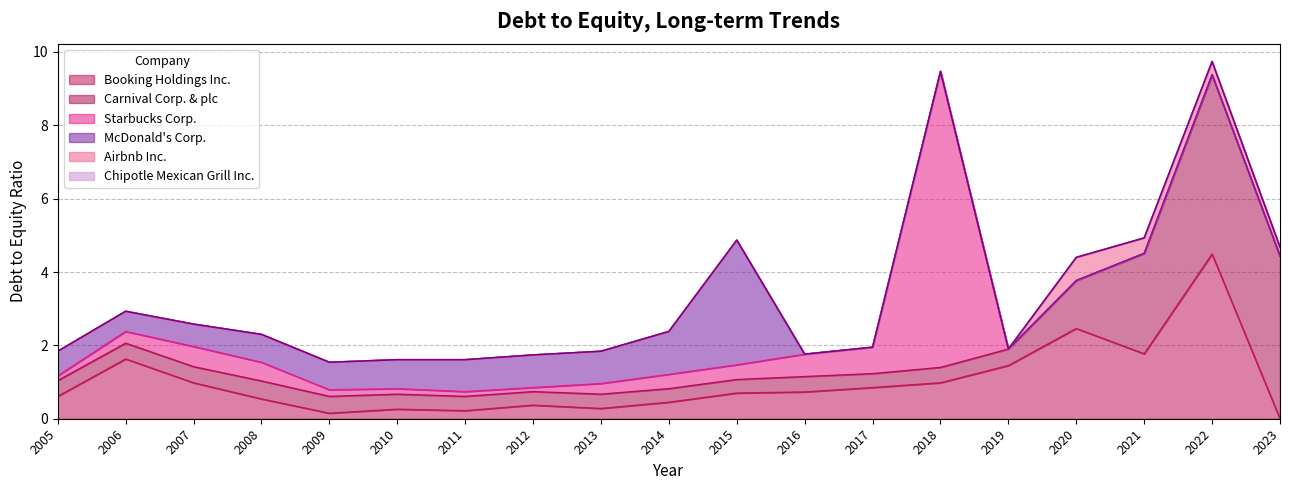

Does the chart display data point markers on the line(s)?

No